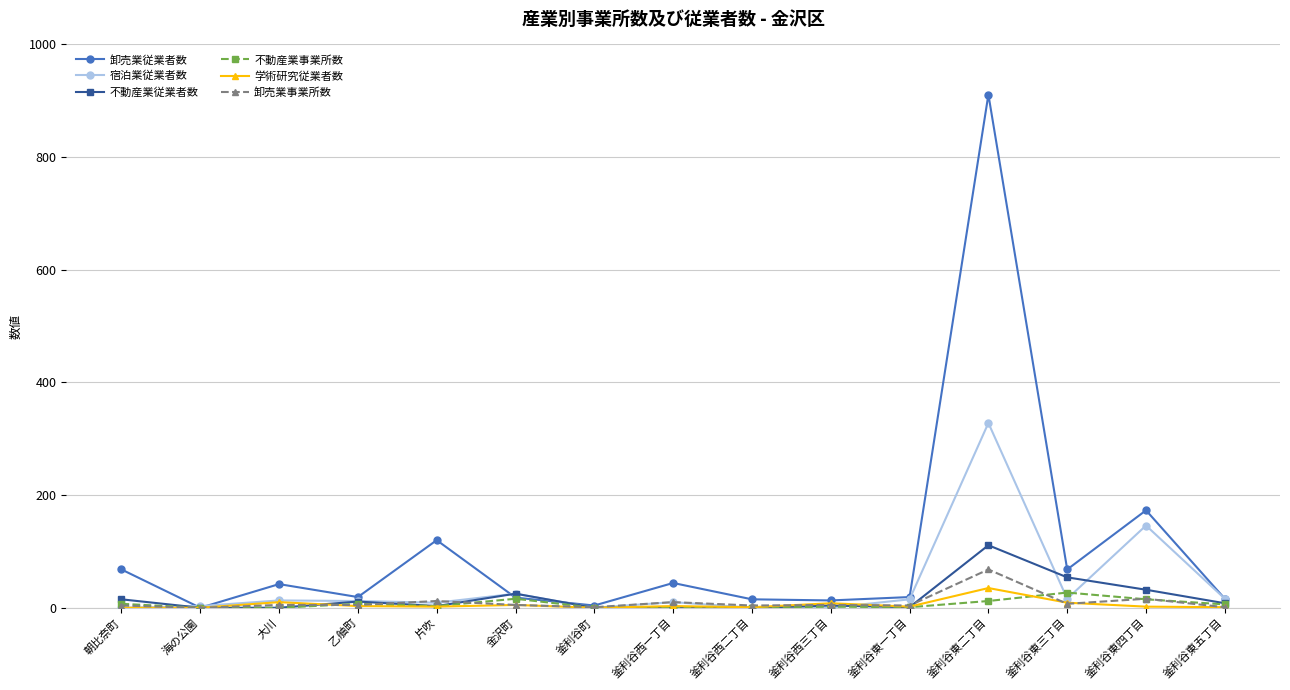

How many series are shown in this chart?

6